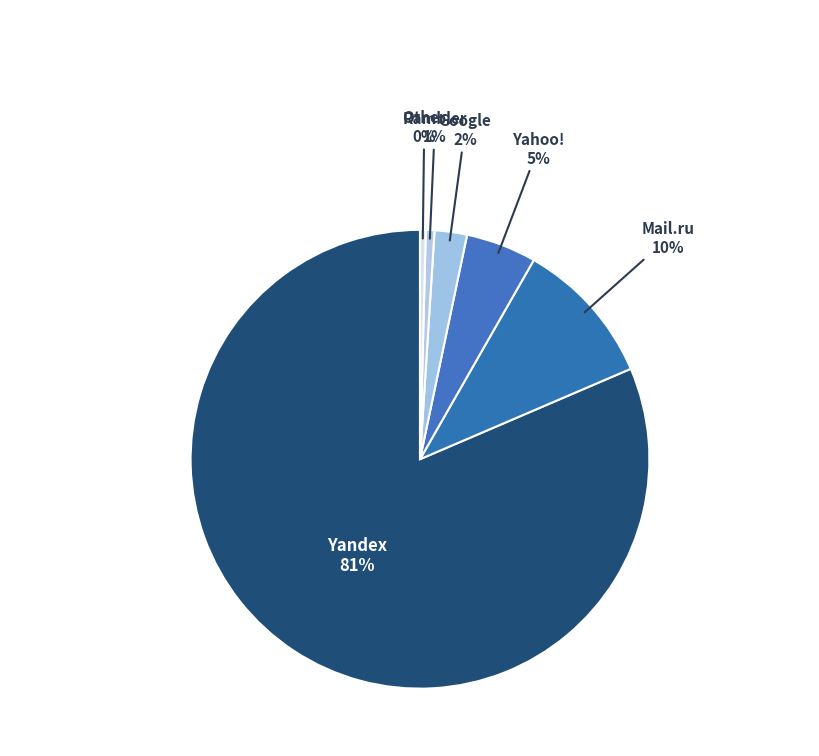

Is there any slice that represents more than half of the pie?

Yes